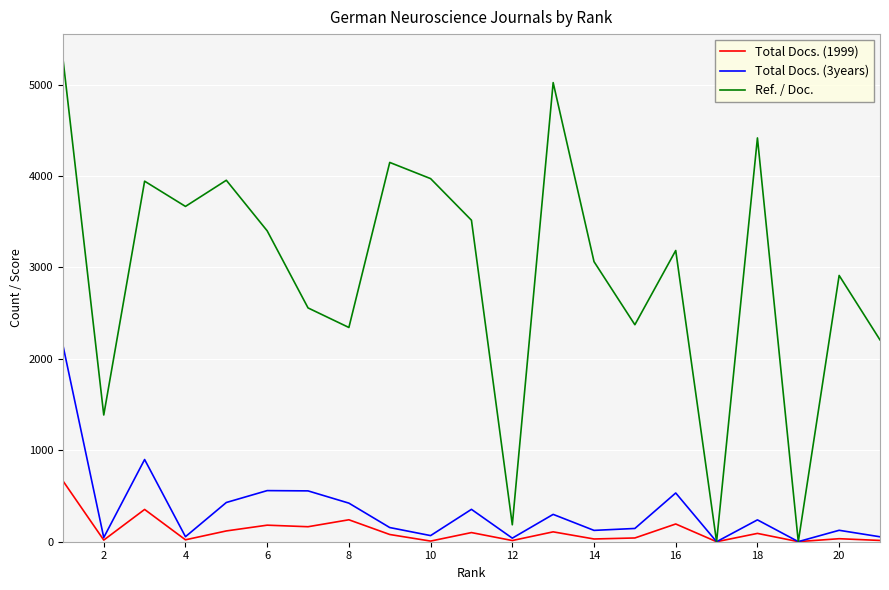

Rank the series by their maximum value, from highest to lowest.

Ref. / Doc., Total Docs. (3years), Total Docs. (1999)